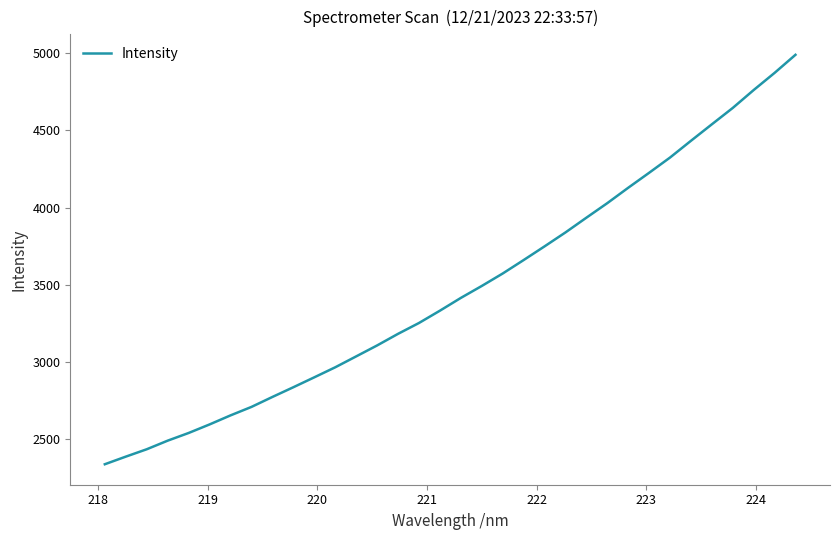

What is the minimum value shown in the chart?

2338.0